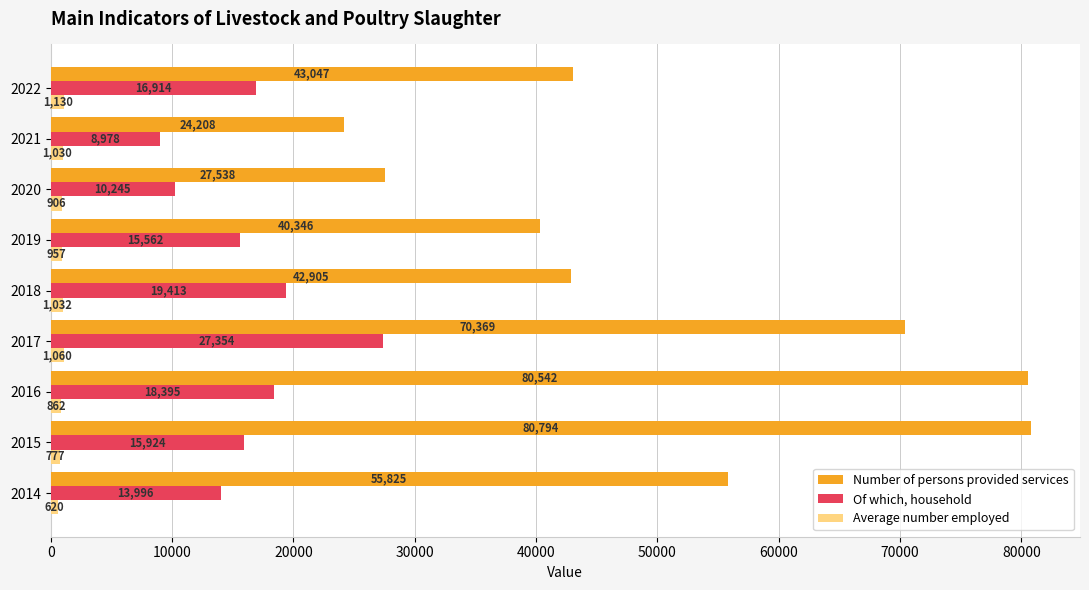

What is the spread (max minus min) of values at 2021?

23178.0